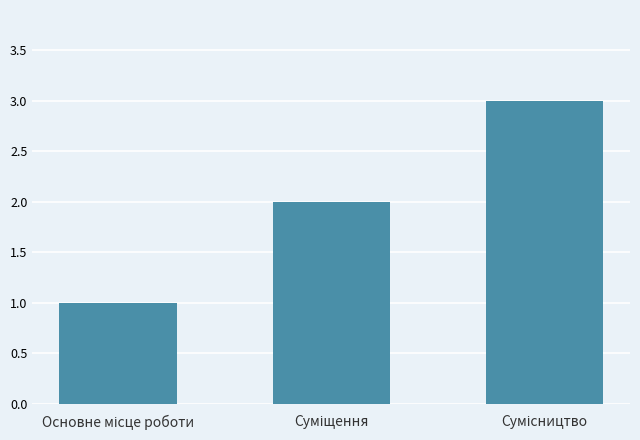

Are the bars grouped side by side (vs. stacked)?

No